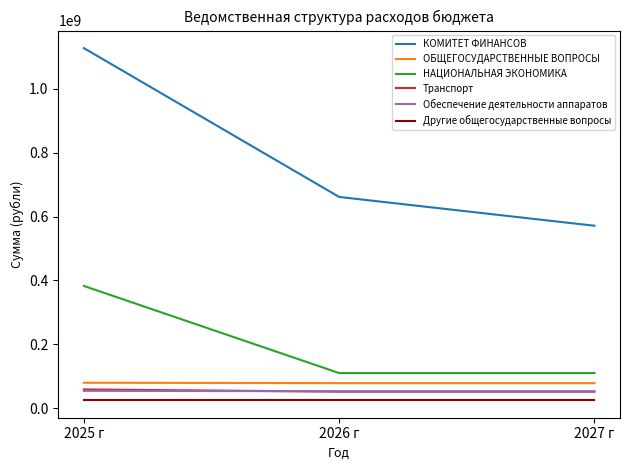

The value of НАЦИОНАЛЬНАЯ ЭКОНОМИКА at 2026 г is 190797420.4. True or false?

False